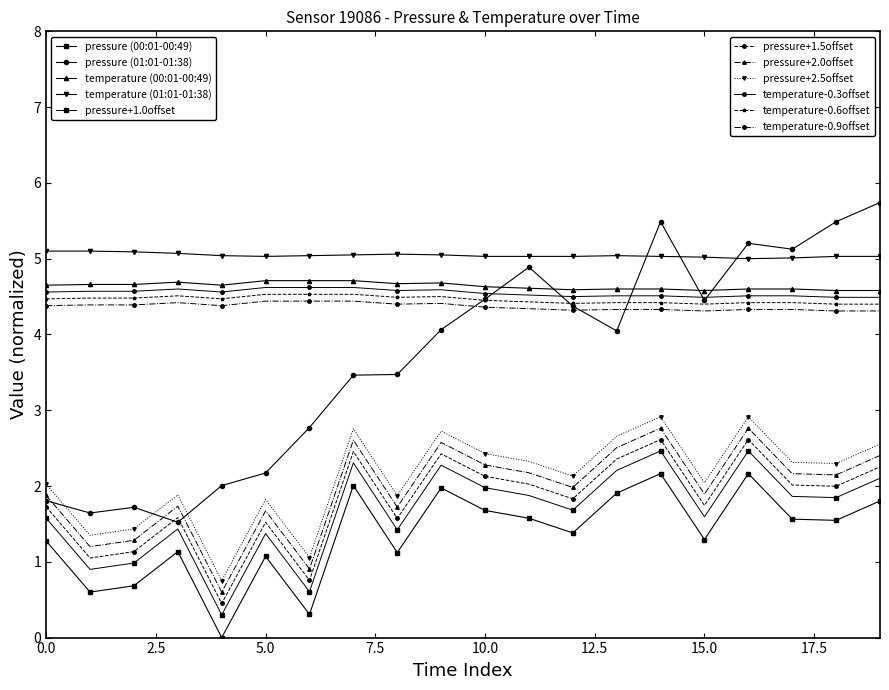

How many lines are shown in the chart?

11